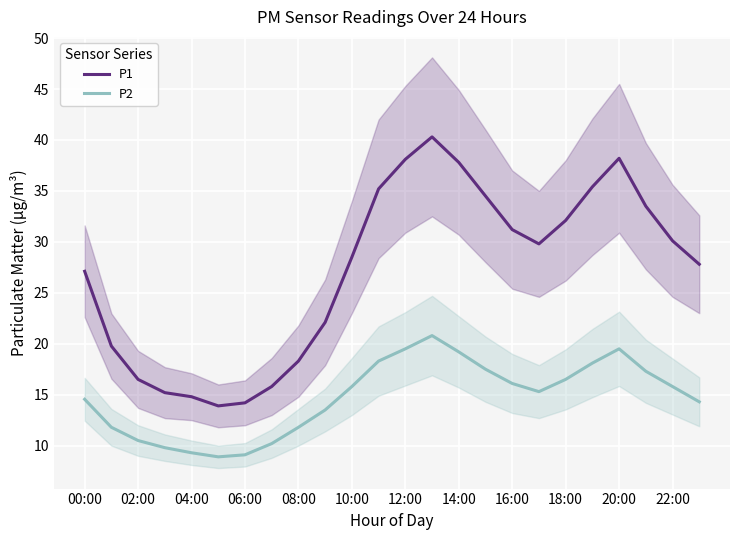

How many distinct data groups are displayed?

2